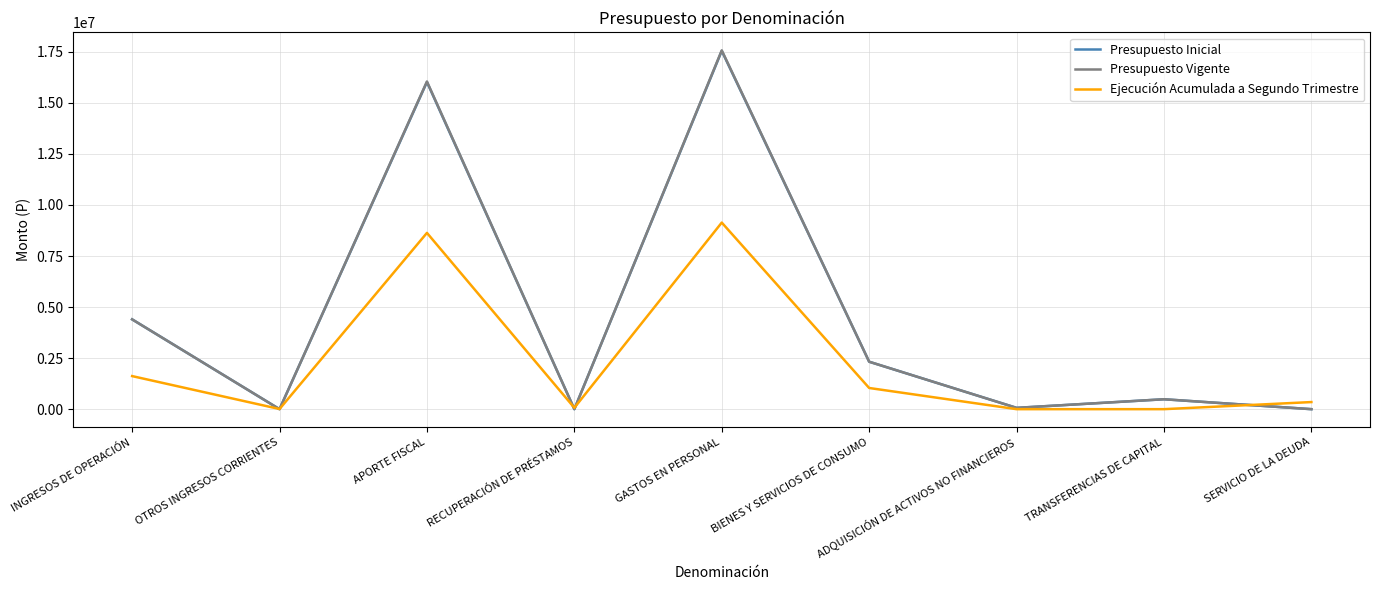

The Presupuesto Inicial series shows -7299893 at OTROS INGRESOS CORRIENTES. True or false?

False